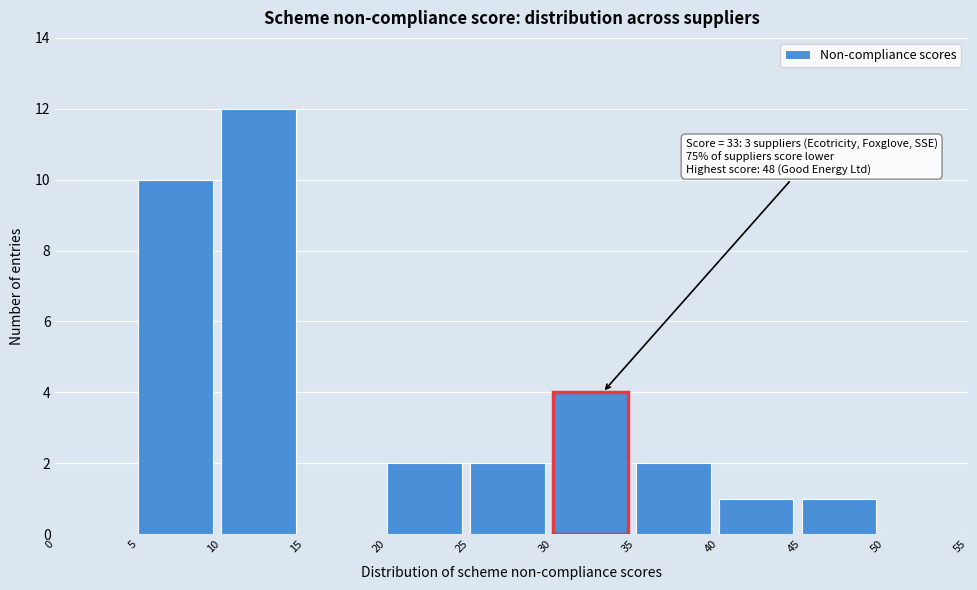

Reading left to right, transcribe all the data shown in this chart.

0=0	5=10	10=12	15=0	20=2	25=2	30=4	35=2	40=1	45=1	50=0